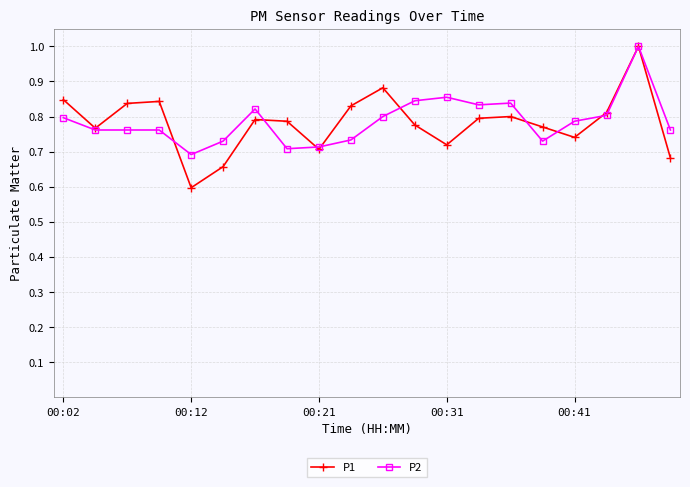

At how many categories does at least one series exceed 0?

20